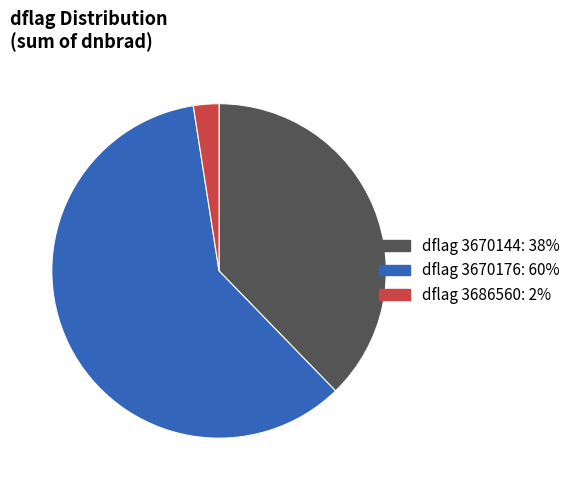

Is there any slice that represents more than half of the pie?

Yes